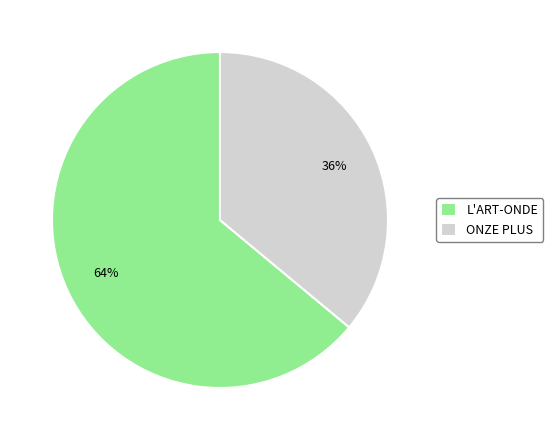

Combined, do L'ART-ONDE and ONZE PLUS account for over 50%?

Yes